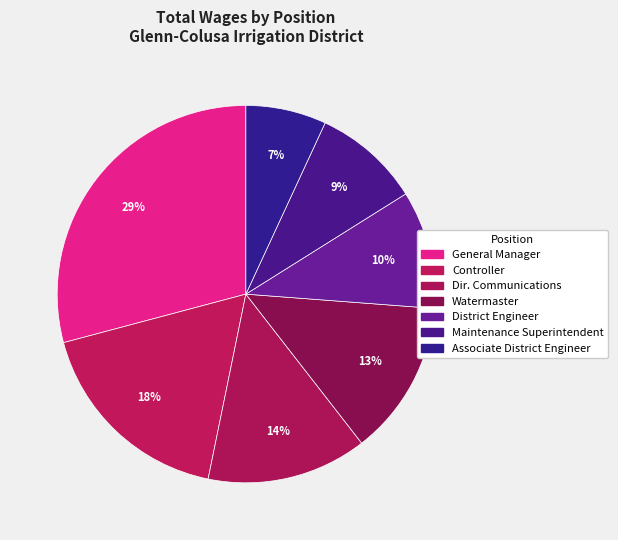

Count the number of slices in the pie.

7